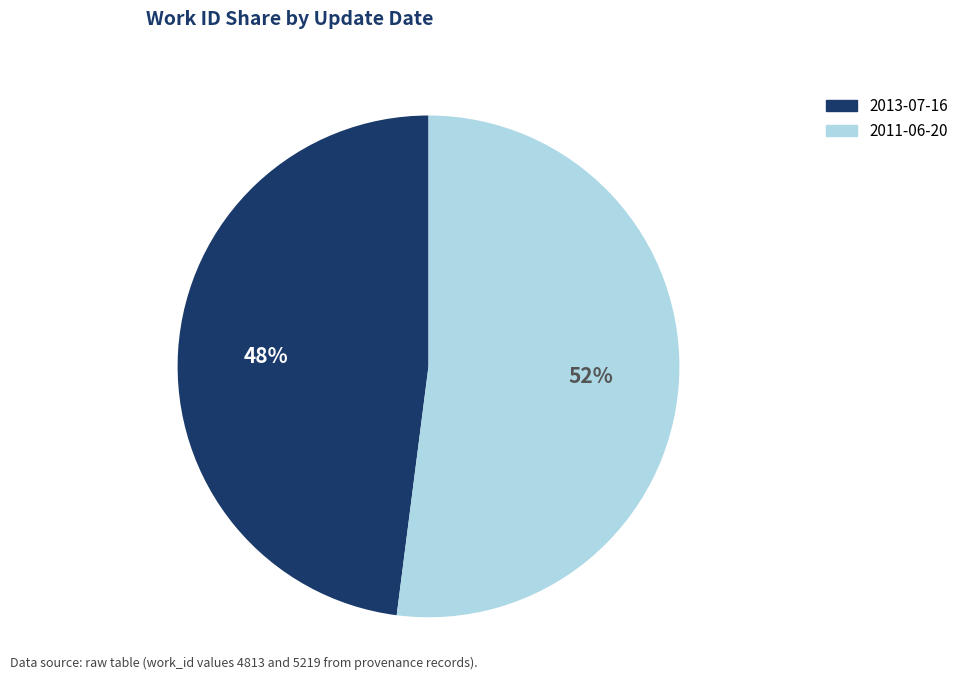

Count the number of slices in the pie.

2